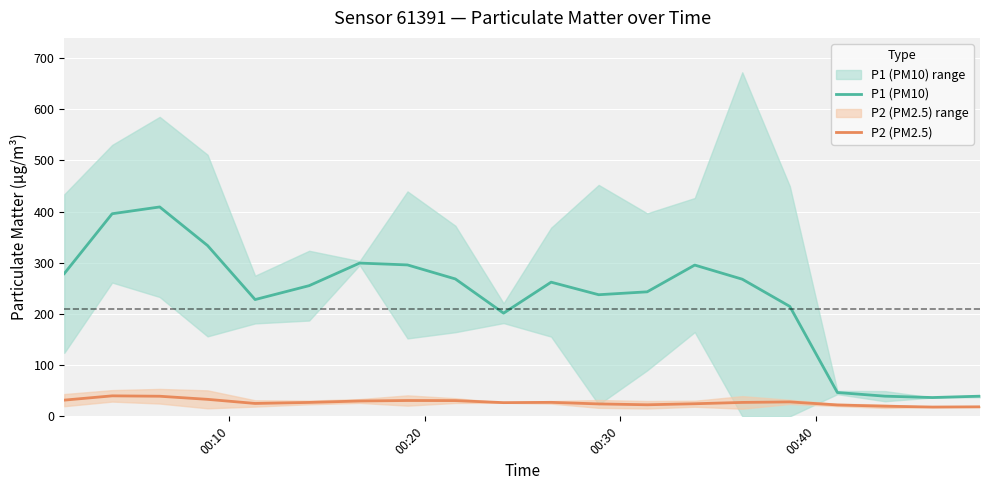

What are all the series names shown in the legend?

P1 (PM10), P2 (PM2.5)